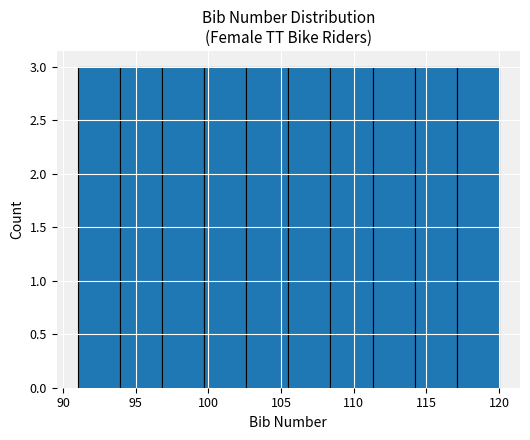

What is the height of the bar covering 111.3 to 114.2 on the x-axis? Neither the bar edges nor the heights are printed on the chart, so give them approximately, as read against the axes.

3